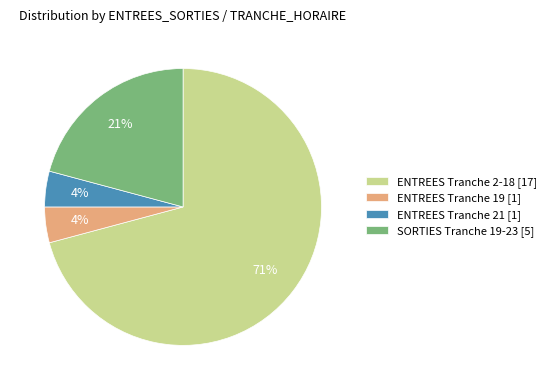

Is there a majority slice in this chart?

Yes